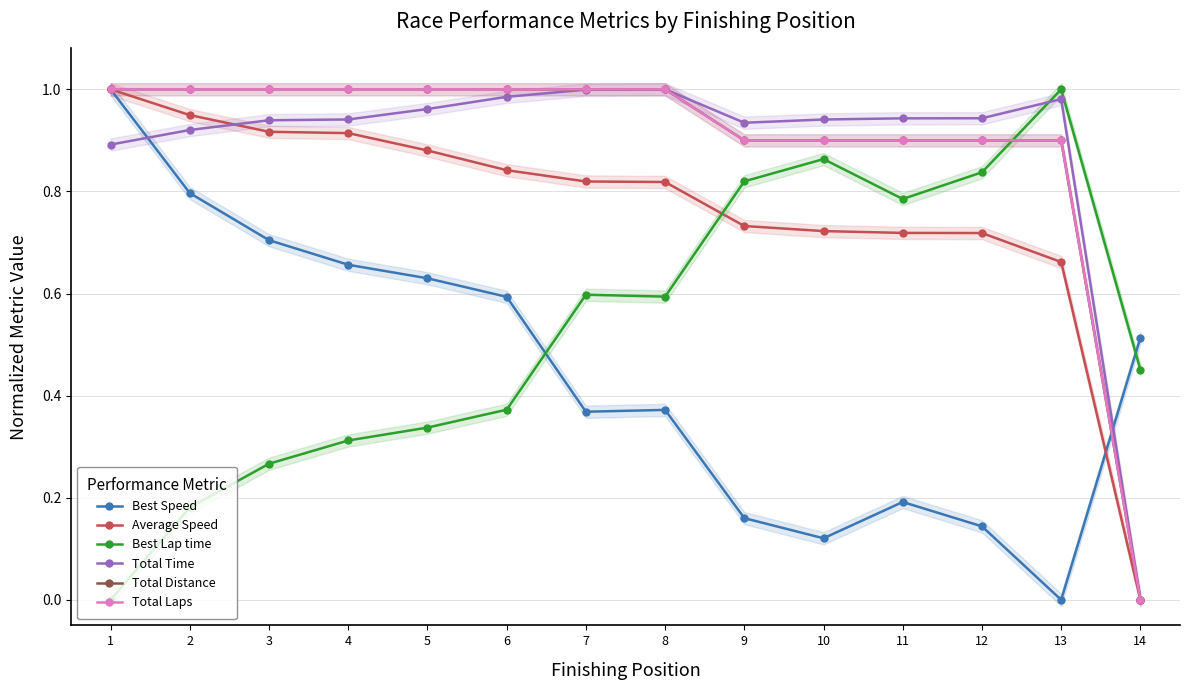

What is the spread (max minus min) of values at 14?

0.5